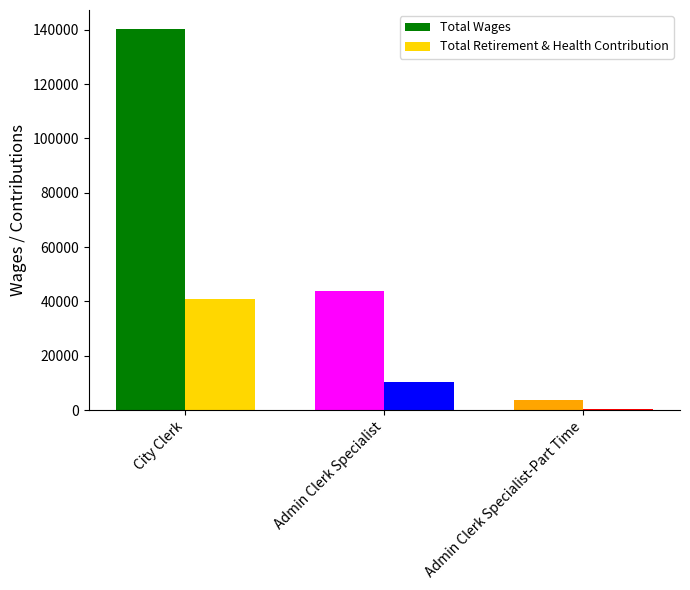

Which series has the largest total across all categories?

Total Wages